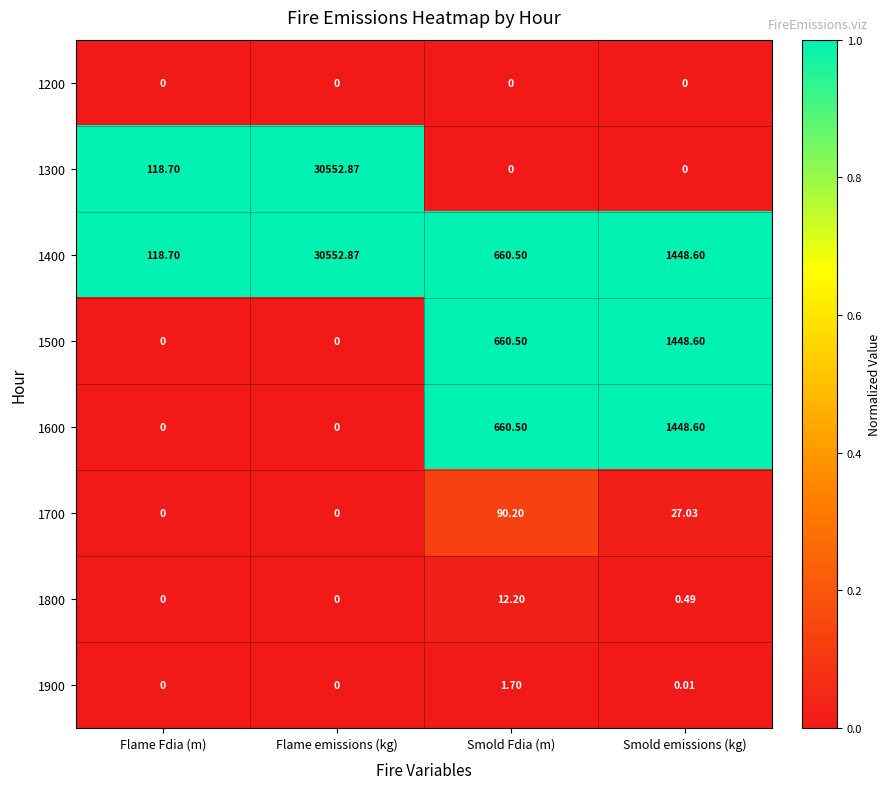

What is the total value across all series at Flame emissions (kg)?

61105.7